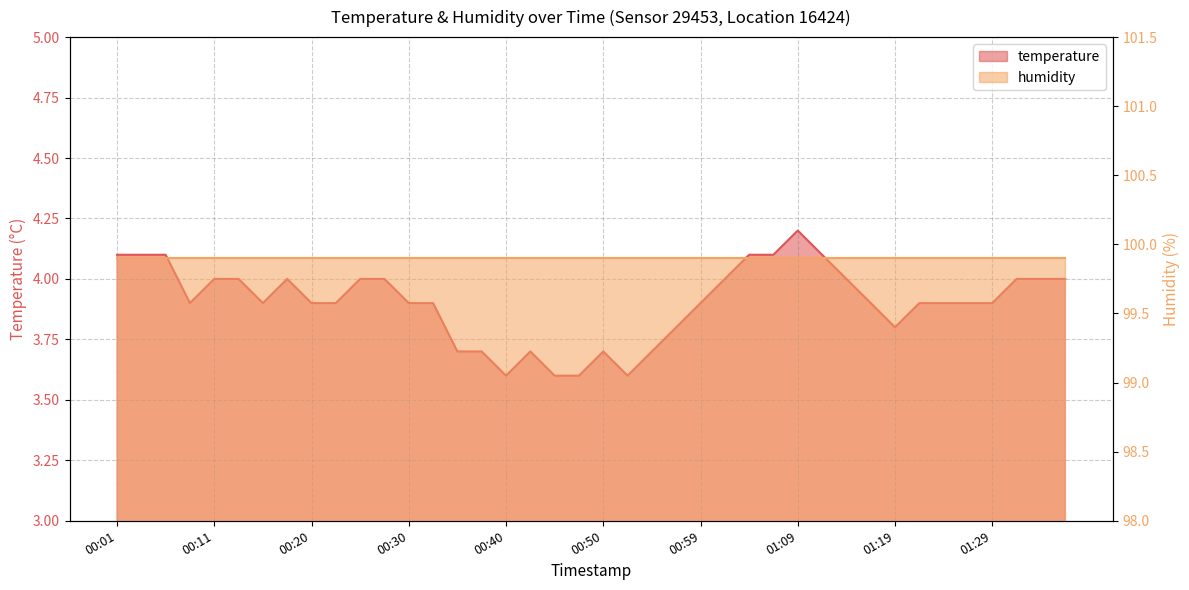

True or false: the data has more than 0 interior local peaks.

True